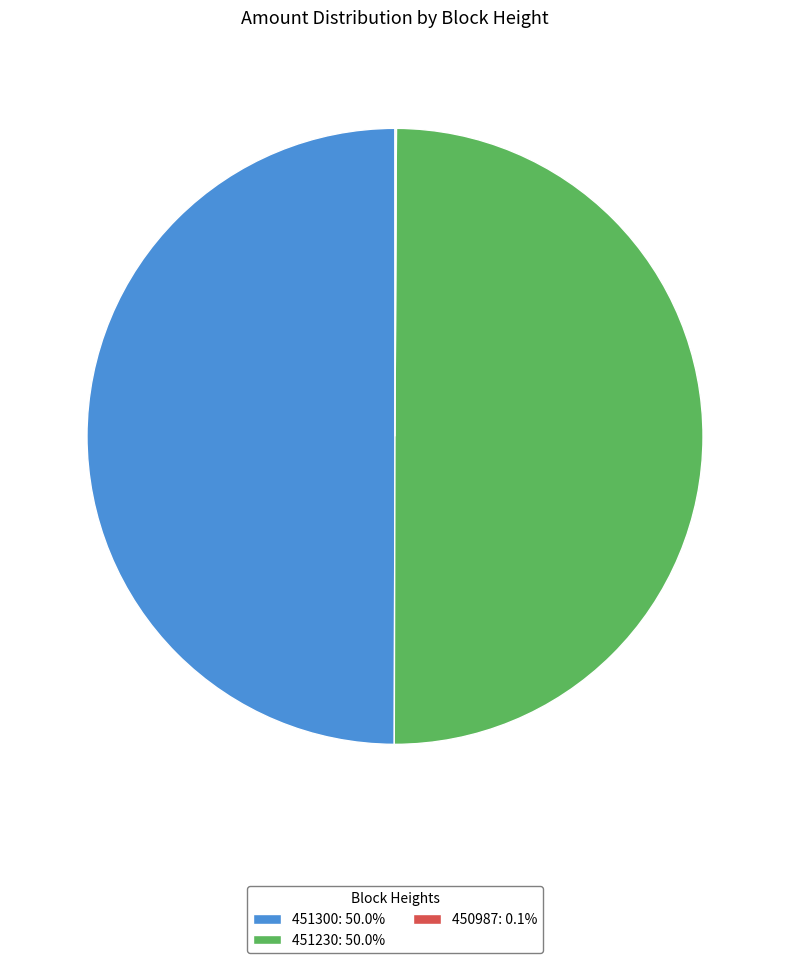

Is 451300 the majority of the pie?

No